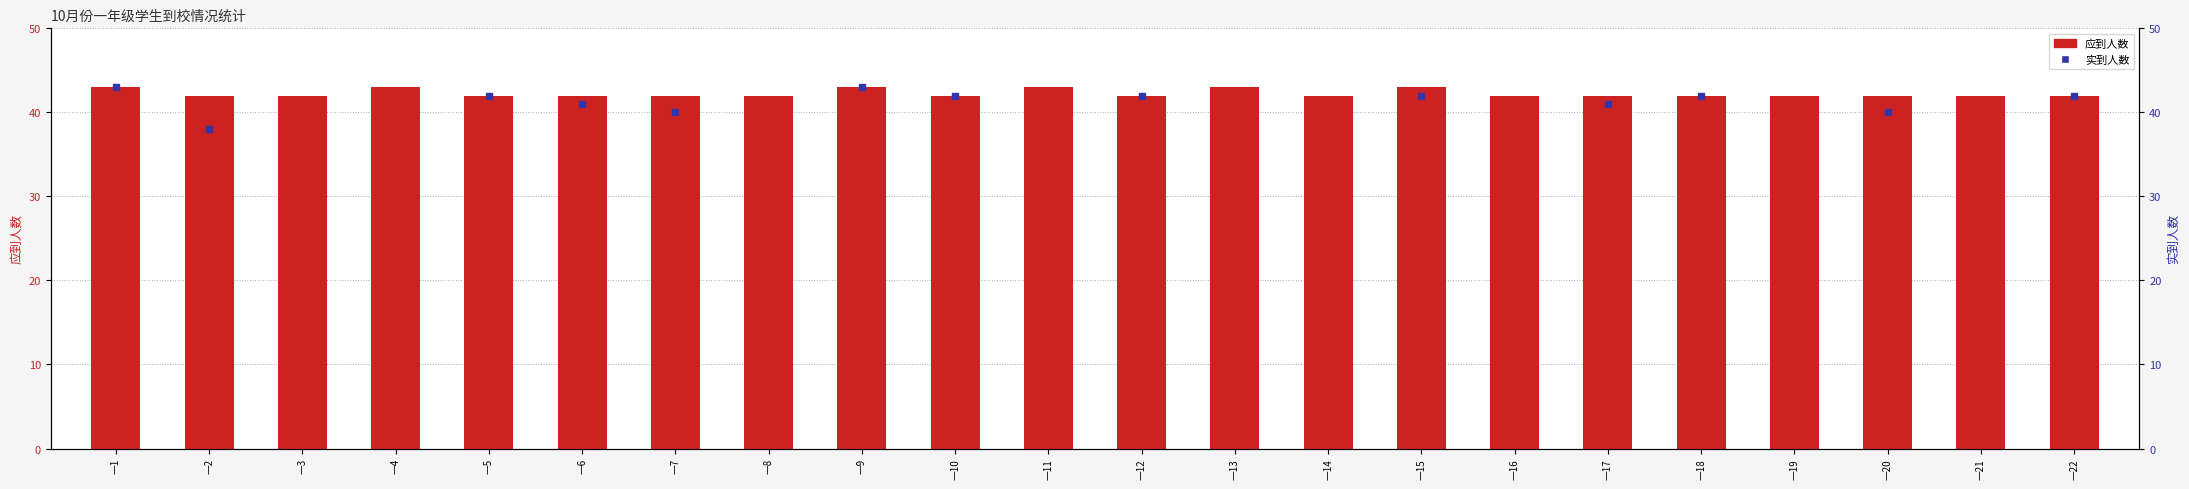

Are the bars horizontal?

No